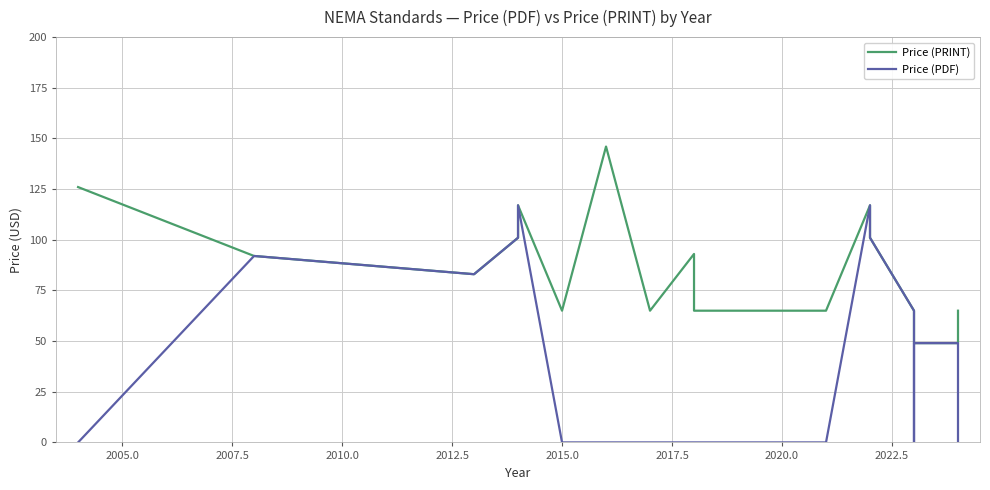

True or false: Price (PDF) and Price (PRINT) cross at least once.

False